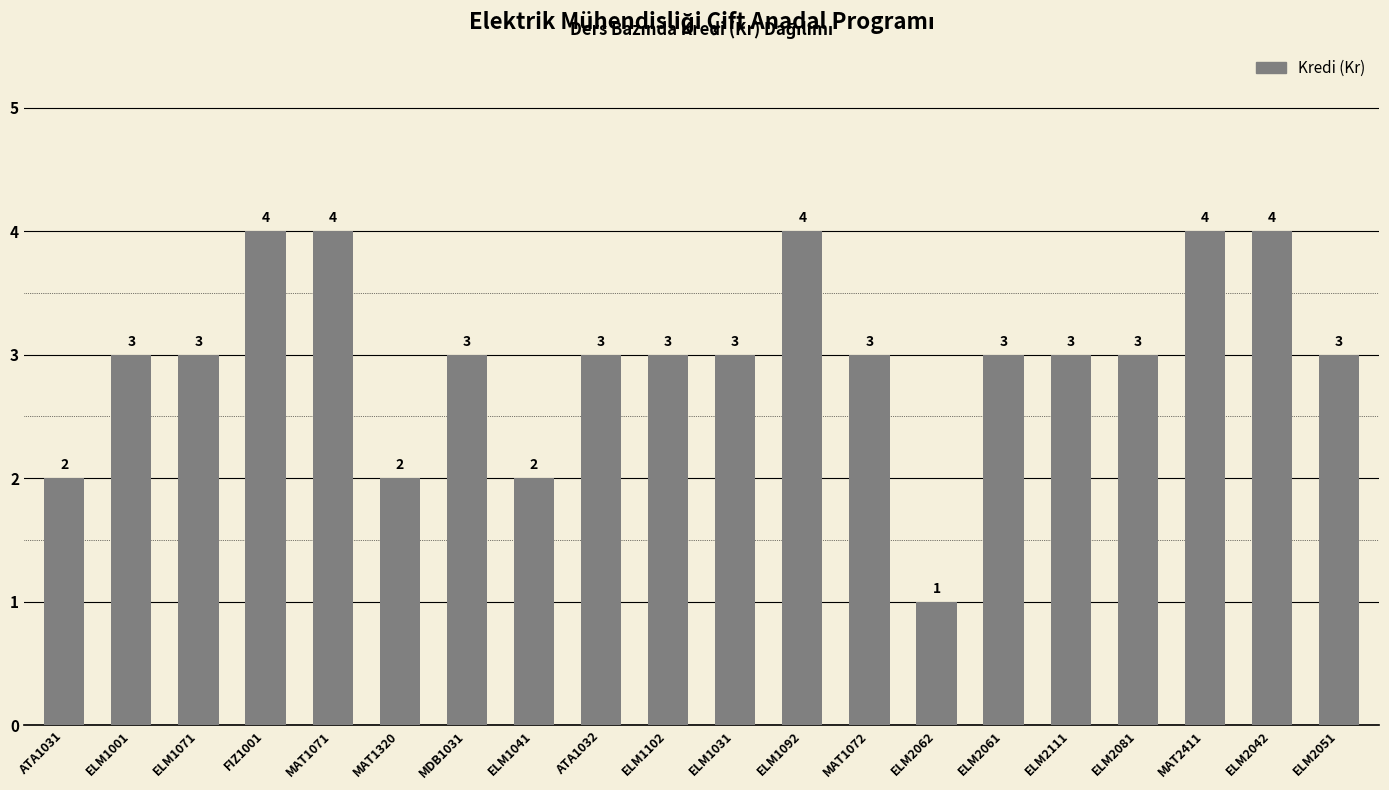

What is the greatest value displayed?

4